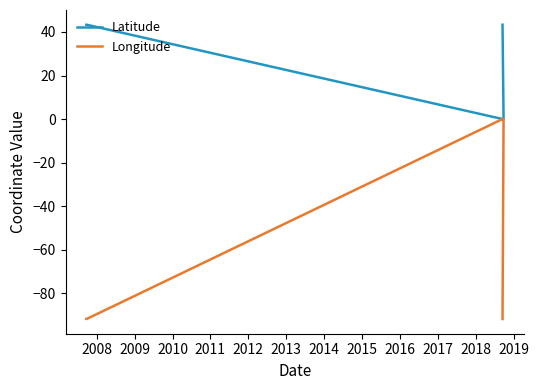

Rank the series by their maximum value, from lowest to highest.

Longitude, Latitude